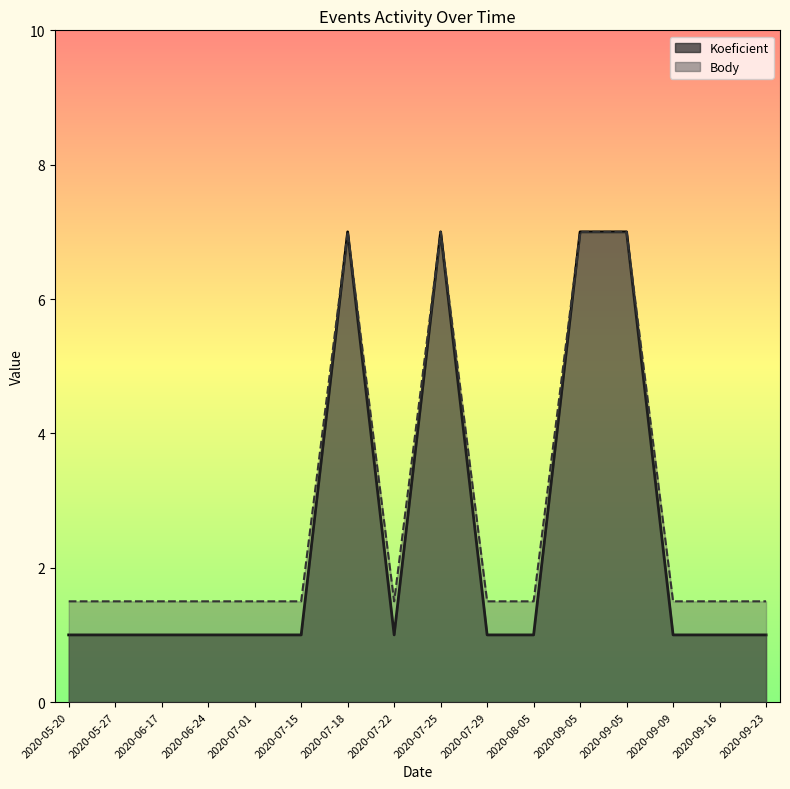

The Body series shows 0.9 at 2020-05-20. True or false?

False